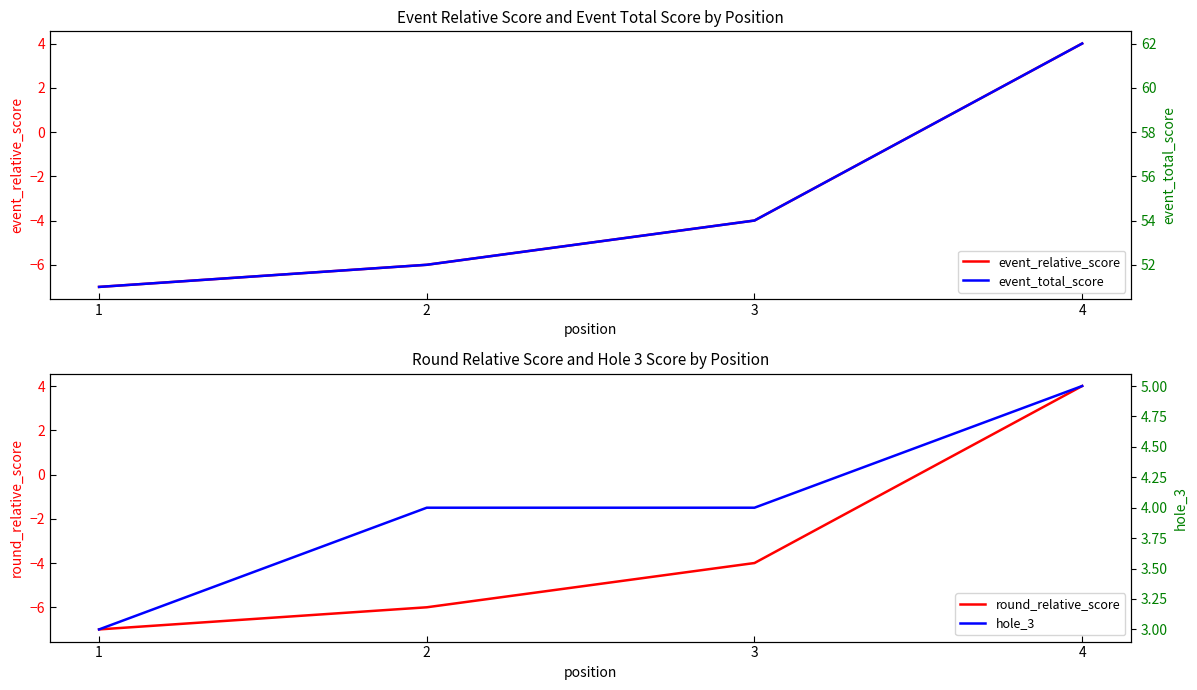

True or false: event_relative_score has a value of -12 at 1.

False